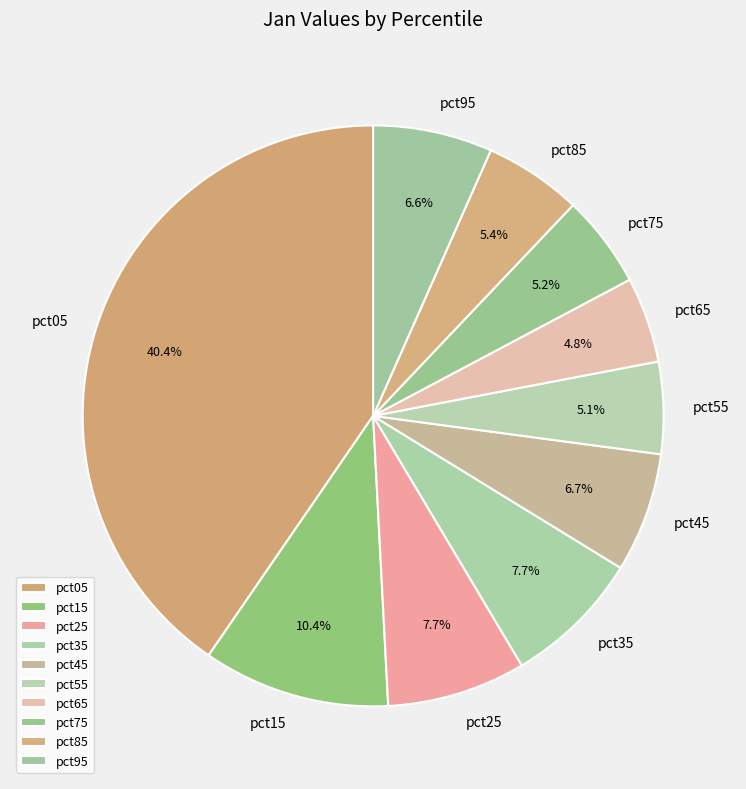

To the nearest percent, what is the average slice percentage?

10%